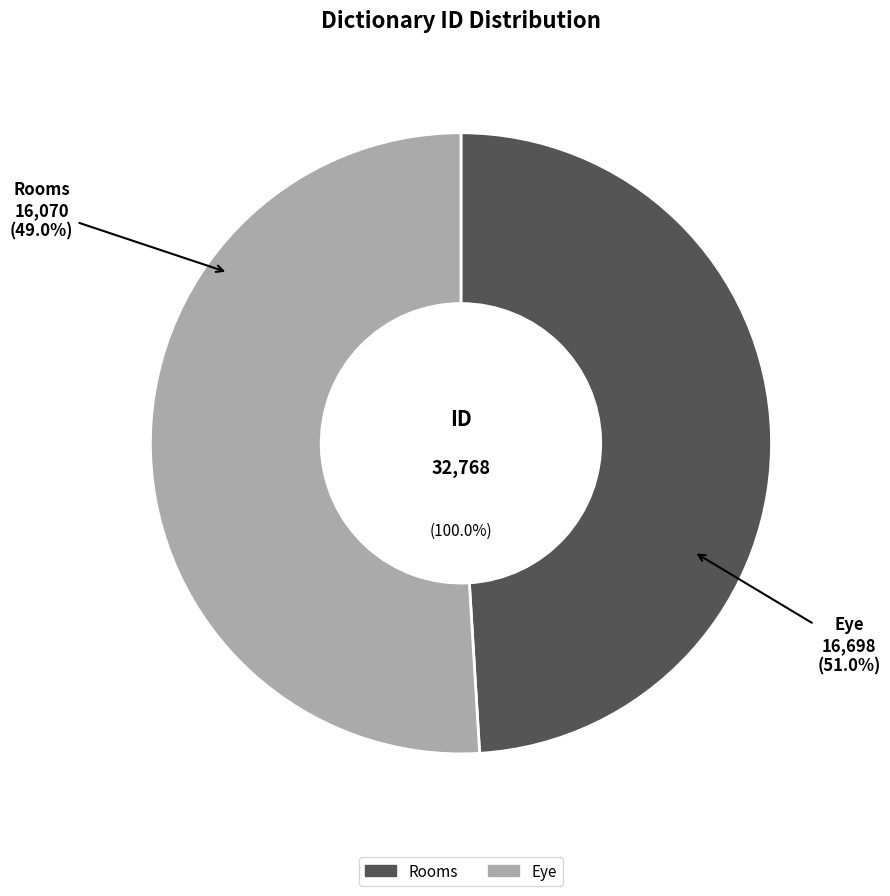

What is the change in value from Rooms to Eye?

+628